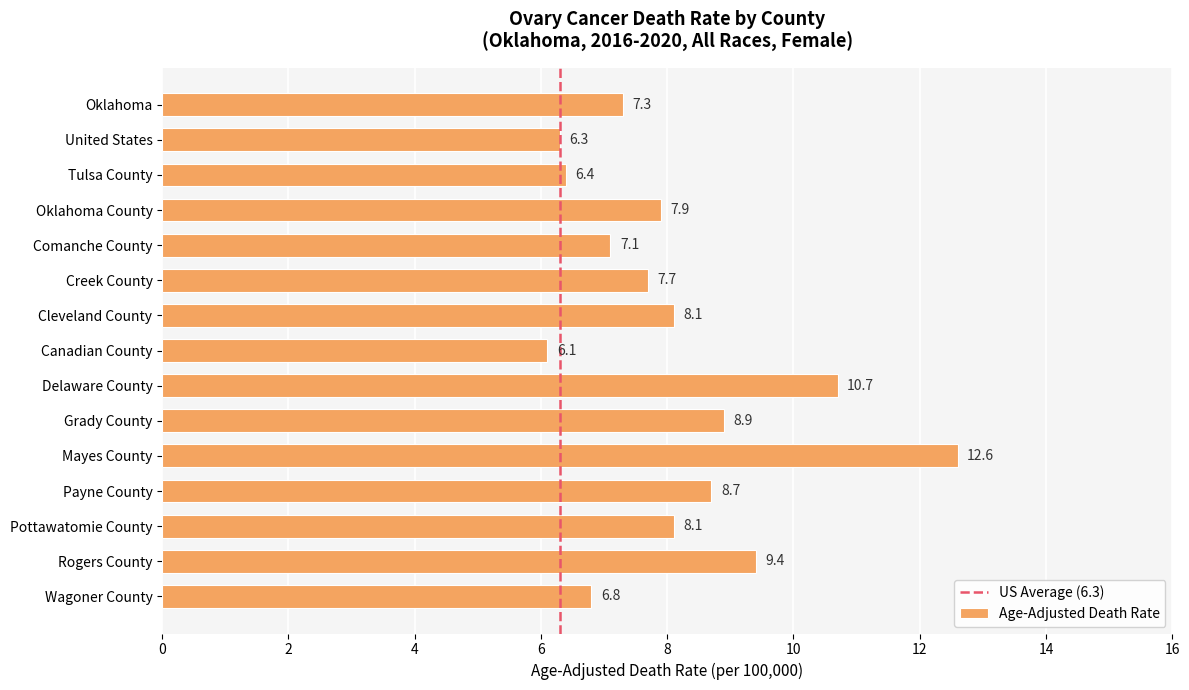

Reading bottom to top, transcribe all the data shown in this chart.

6.8	9.4	8.1	8.7	12.6	8.9	10.7	6.1	8.1	7.7	7.1	7.9	6.4	6.3	7.3